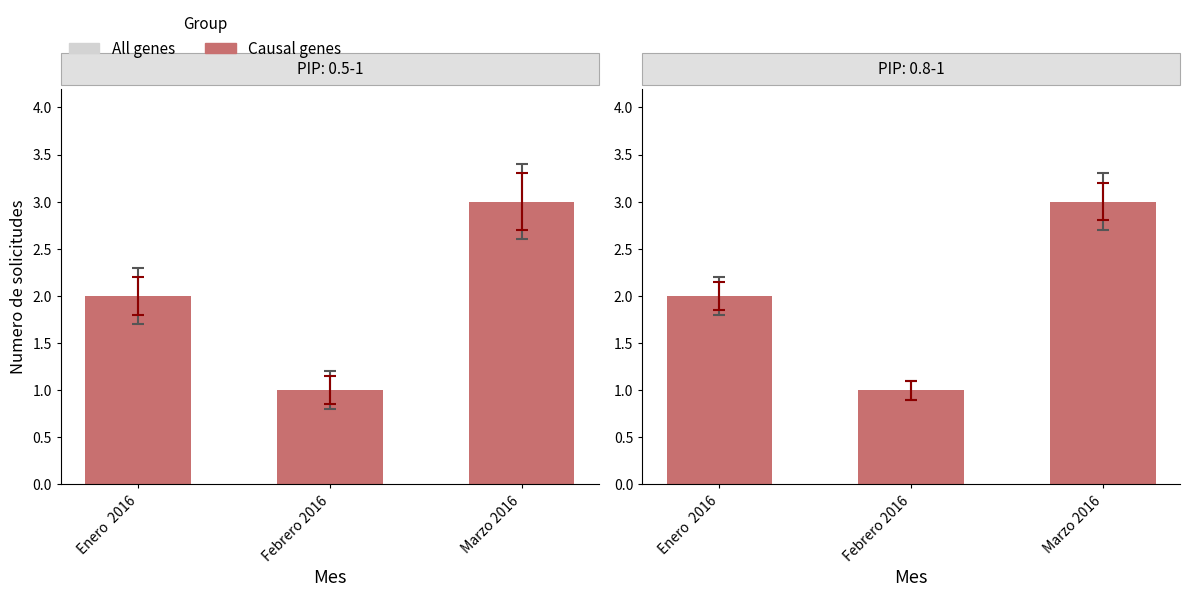

How many All genes values are between 1 and 3?

3